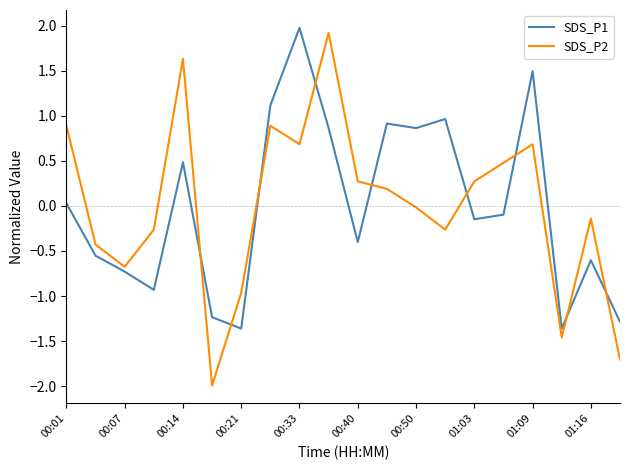

What is the difference between the maximum and minimum values in the SDS_P1 series?

3.3